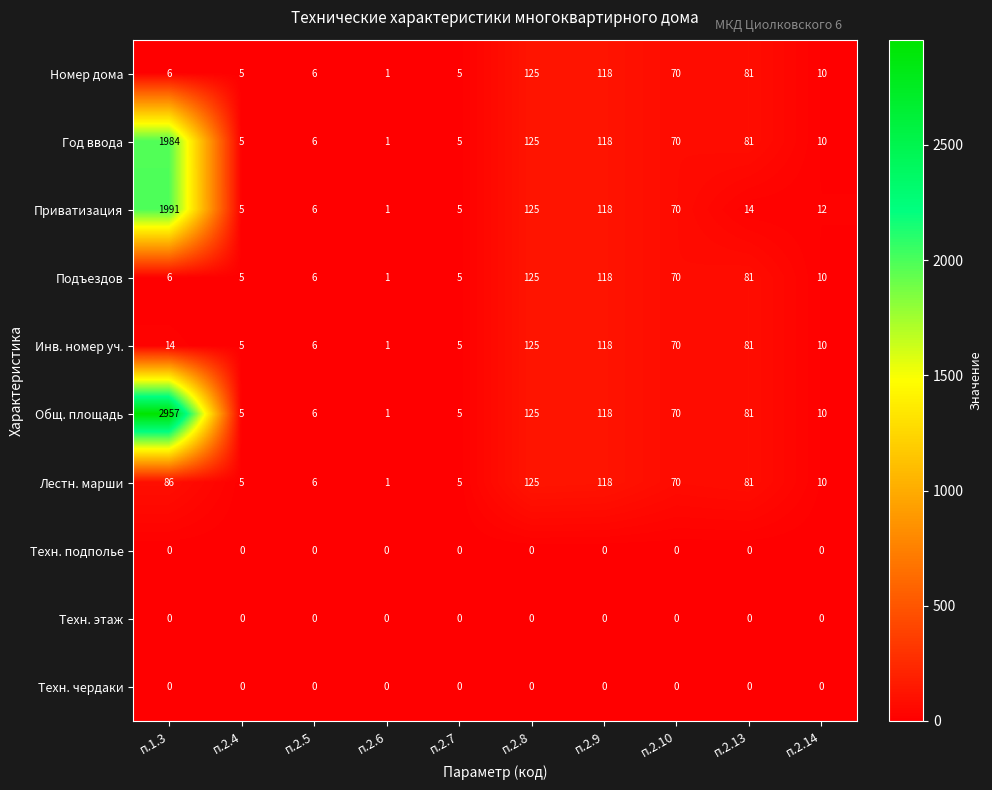

What is the difference between the maximum and minimum values in the Год ввода series?

1983